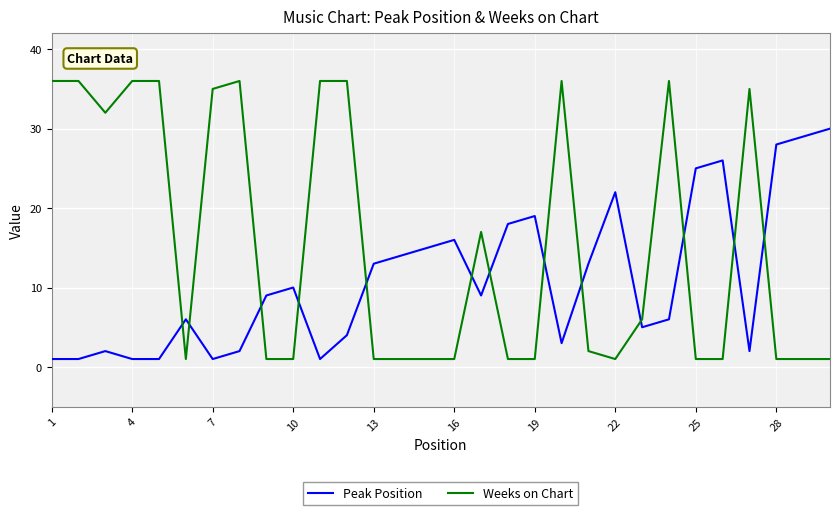

How many lines are shown in the chart?

2